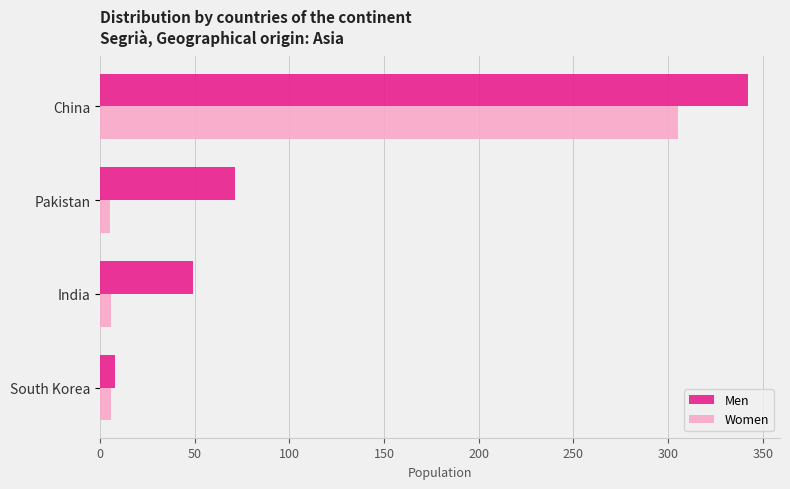

The Men series shows 71 at Pakistan. True or false?

True